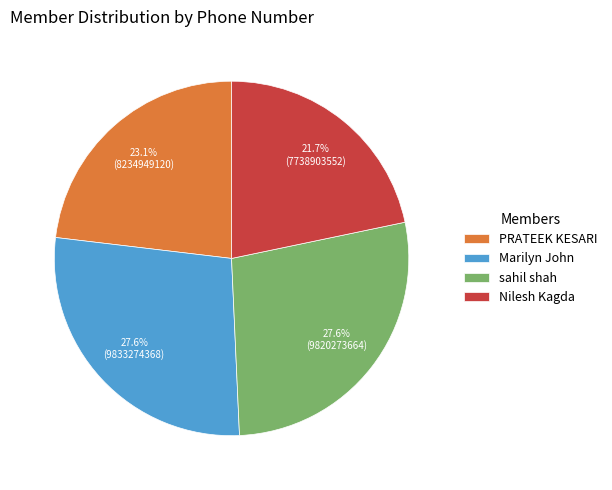

Which slice is the smallest?

Nilesh Kagda